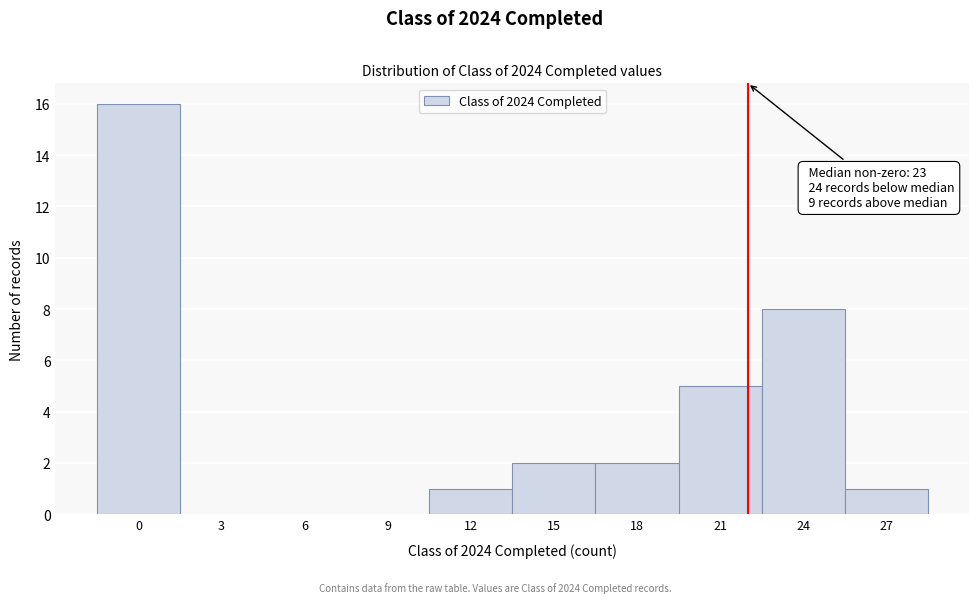

Reading left to right, list all the values displayed in this chart.

0=16	3=0	6=0	9=0	12=1	15=2	18=2	21=5	24=8	27=1